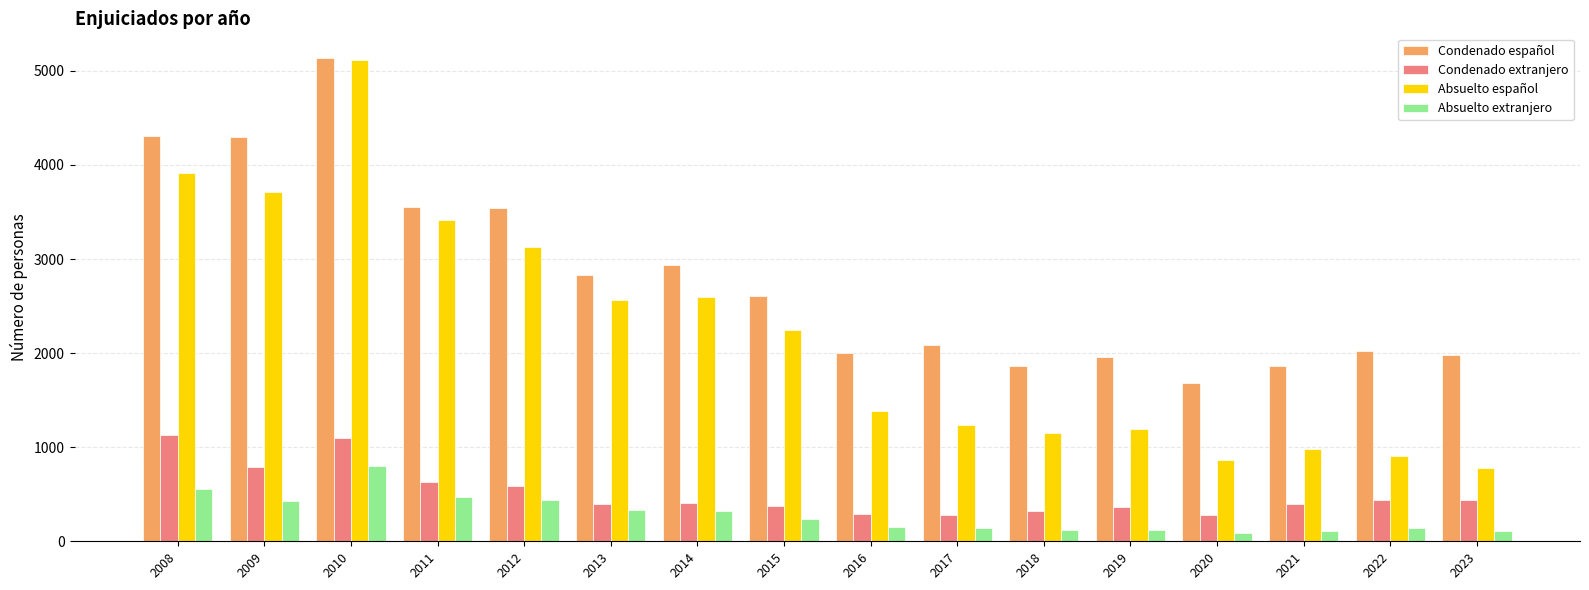

At which category is the sum across all series the highest?

2010